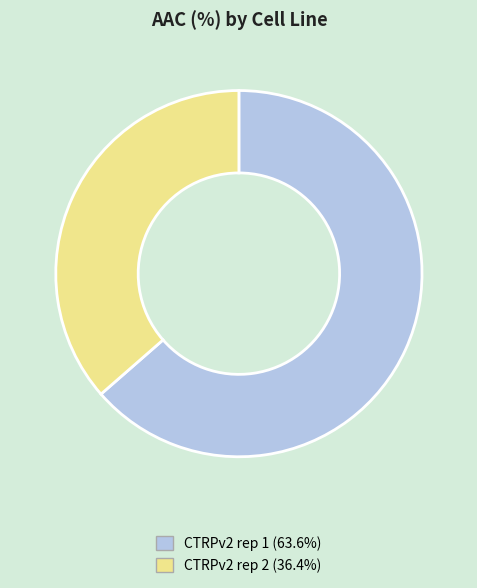

Is there a majority slice in this chart?

Yes